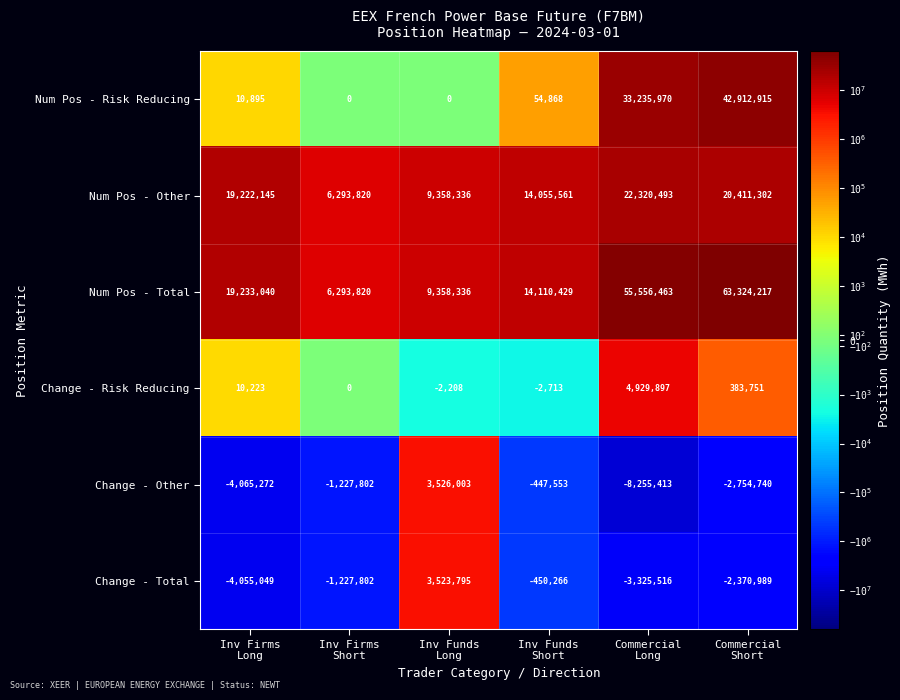

Which series has the largest total across all categories?

Num Pos - Total